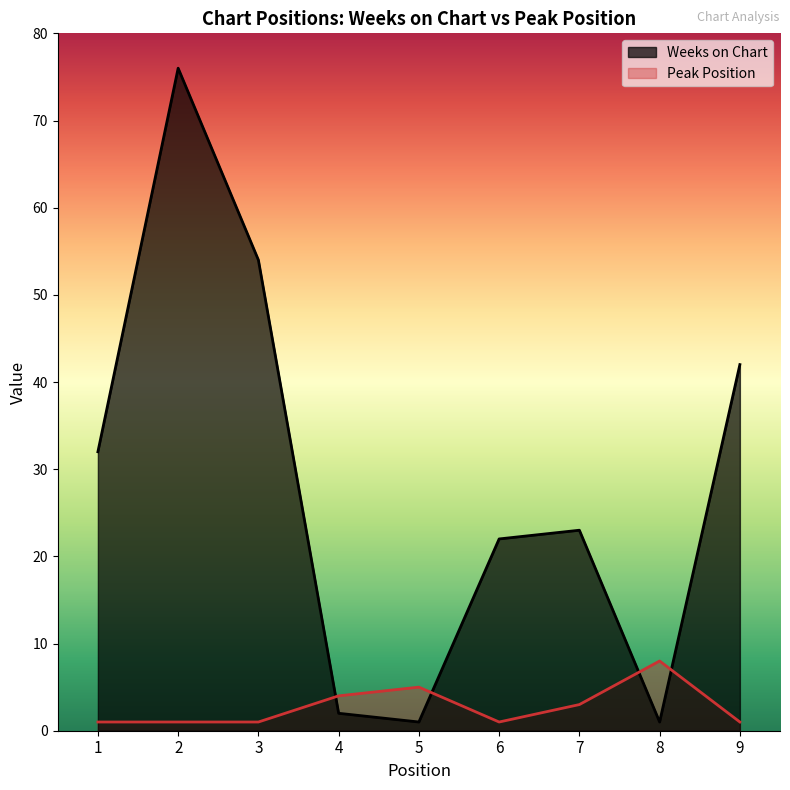

What is the value of the Peak Position point at the 6th from the left?

1